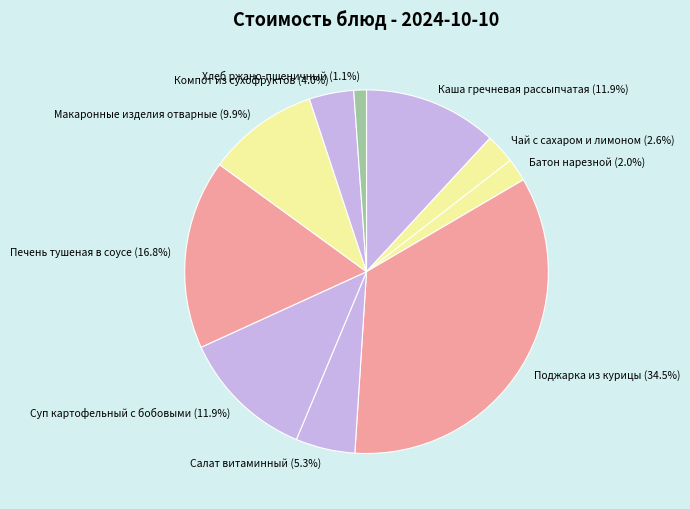

What percentage is NOT represented by Компот из сухофруктов?

96.0%